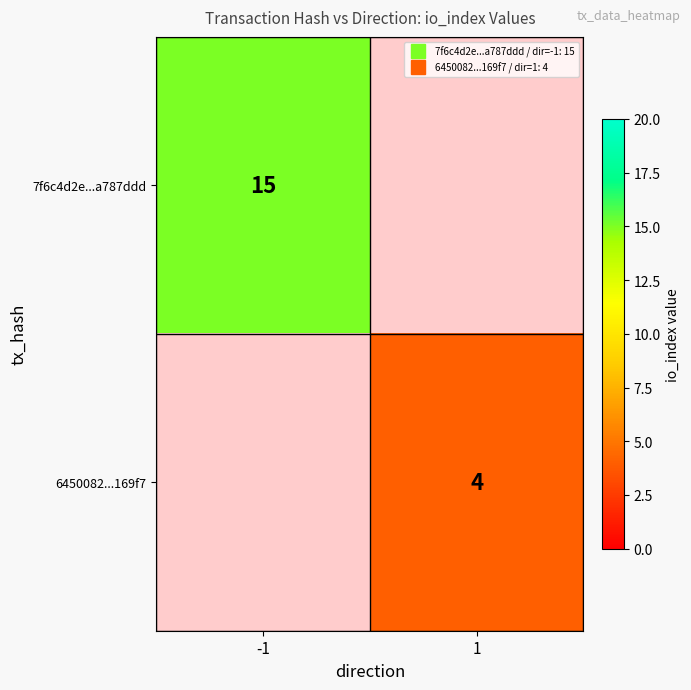

What is the sum of the 6450082...169f7 values at -1 and 1?

4